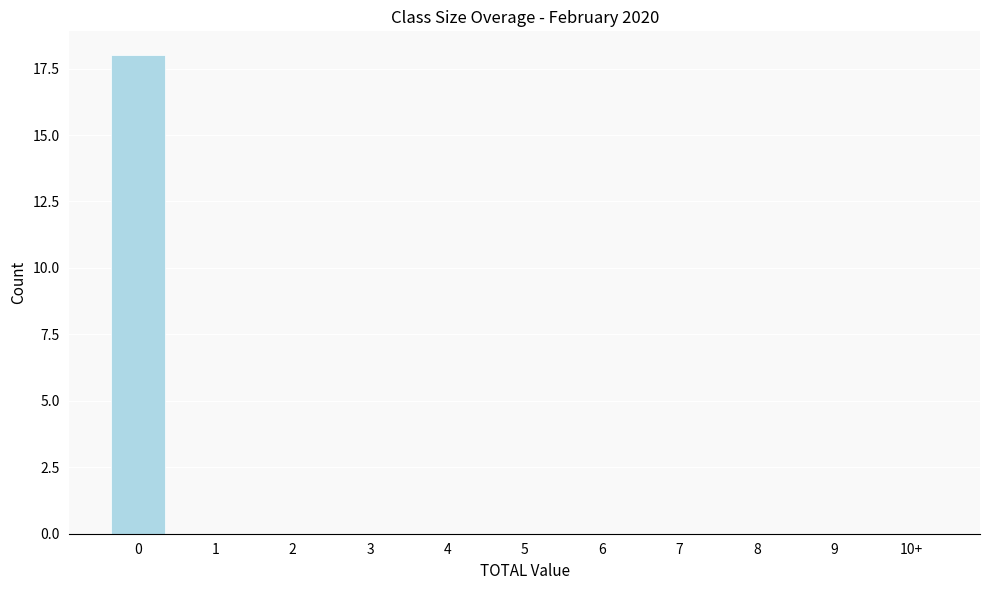

Reading left to right, list all the values displayed in this chart.

0=18	1=0	2=0	3=0	4=0	5=0	6=0	7=0	8=0	9=0	10+=0